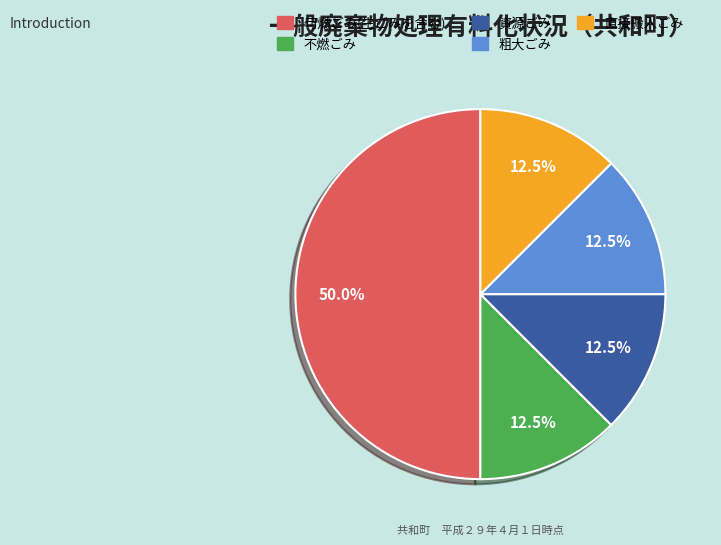

Combined, do 不燃ごみ and 可燃ごみ(生ごみを含む) account for over 50%?

Yes